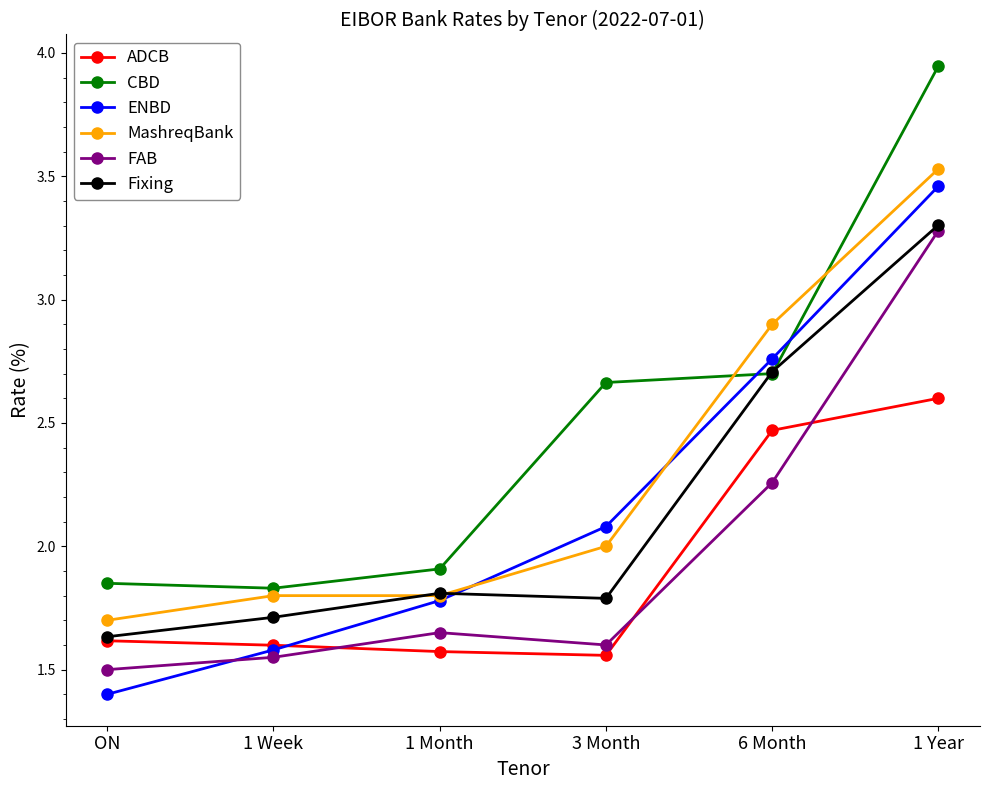

How many categories are shown in the chart?

6